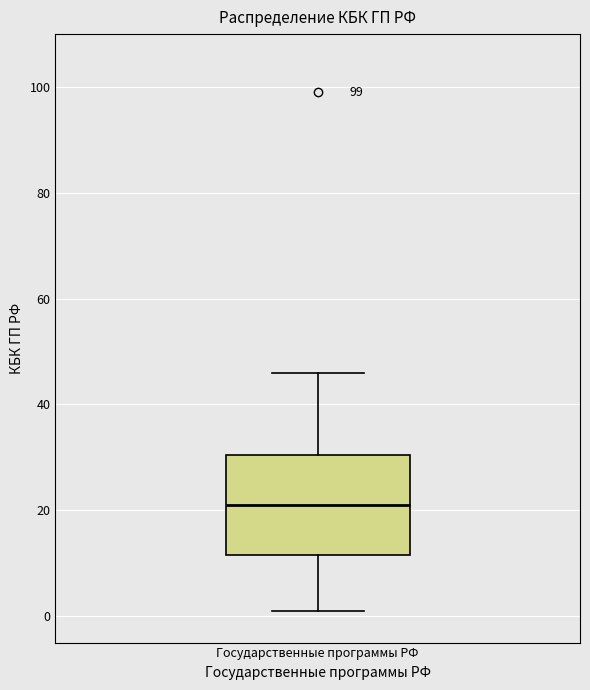

Transcribe this box plot: give where the median line is, the range the box spans, and where the two whiskers end, as read against the y-axis. The values are not printed on the chart, so give them approximately, as read against the axis.

median 22, box 12 to 30, whiskers 2 to 46